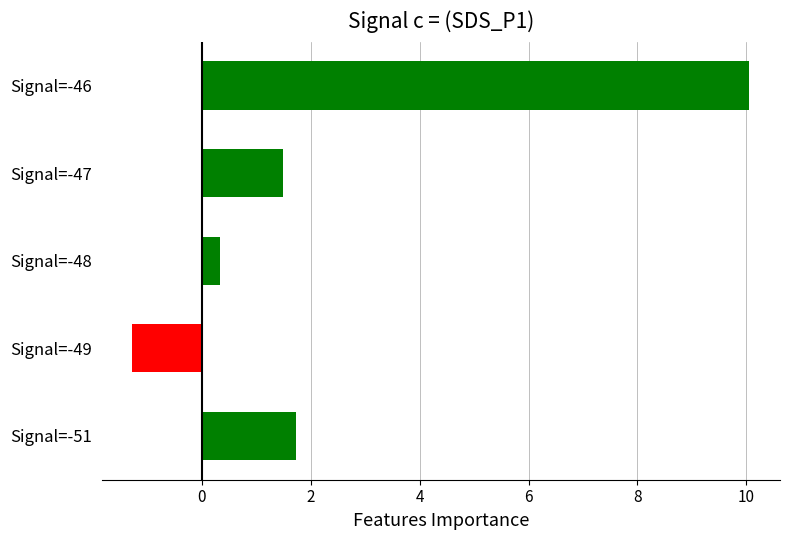

At which category does the chart reach its peak across all series?

Signal=-46